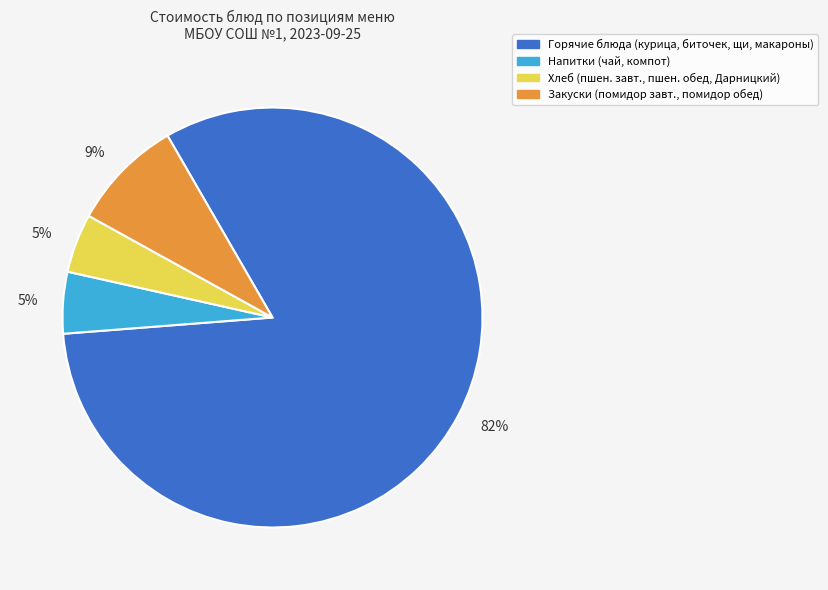

Do Горячие блюда (курица, биточек, щи, макароны) and Закуски (помидор завт., помидор обед) together represent more than half of the pie?

Yes